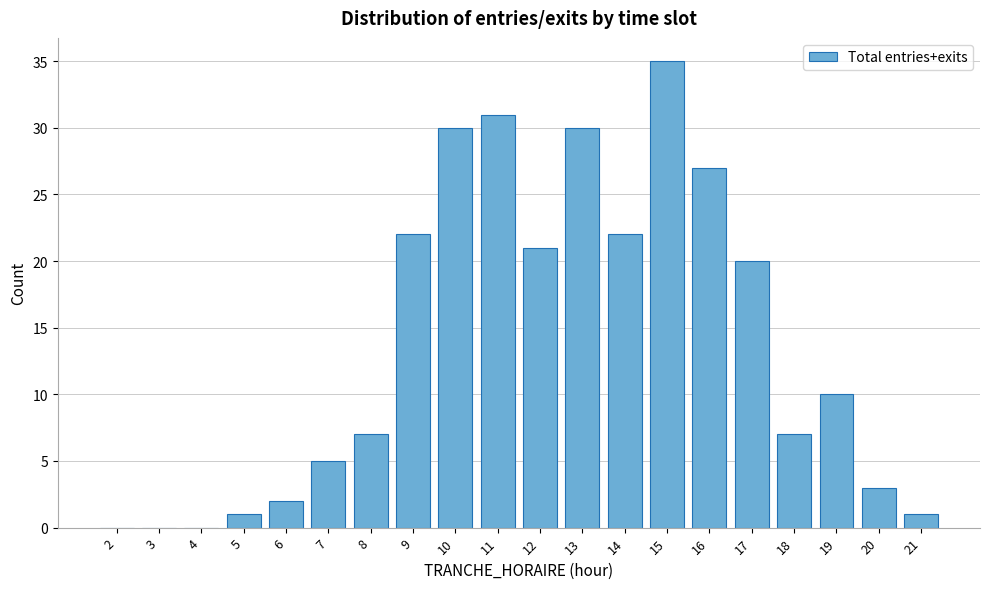

Reading right to left, extract all data points from this chart.

21=1	20=3	19=10	18=7	17=20	16=27	15=35	14=22	13=30	12=21	11=31	10=30	9=22	8=7	7=5	6=2	5=1	4=0	3=0	2=0